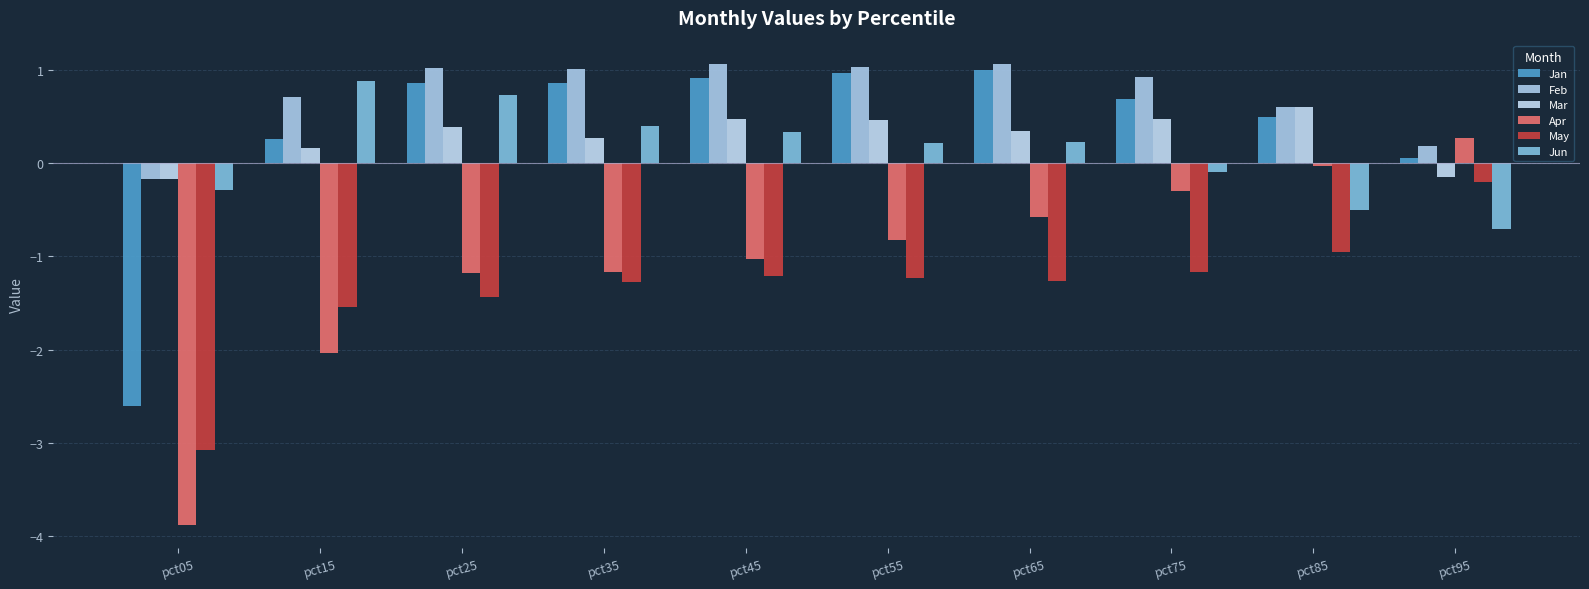

How many categories are shown in the chart?

10